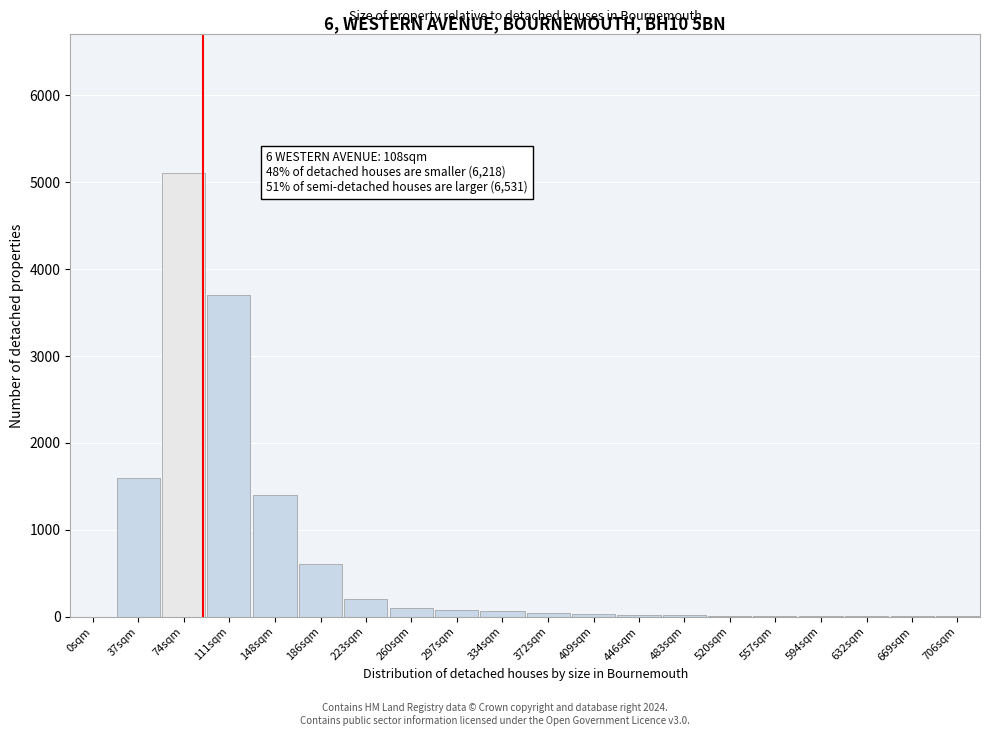

True or false: the data shows 188 at 186sqm.

False